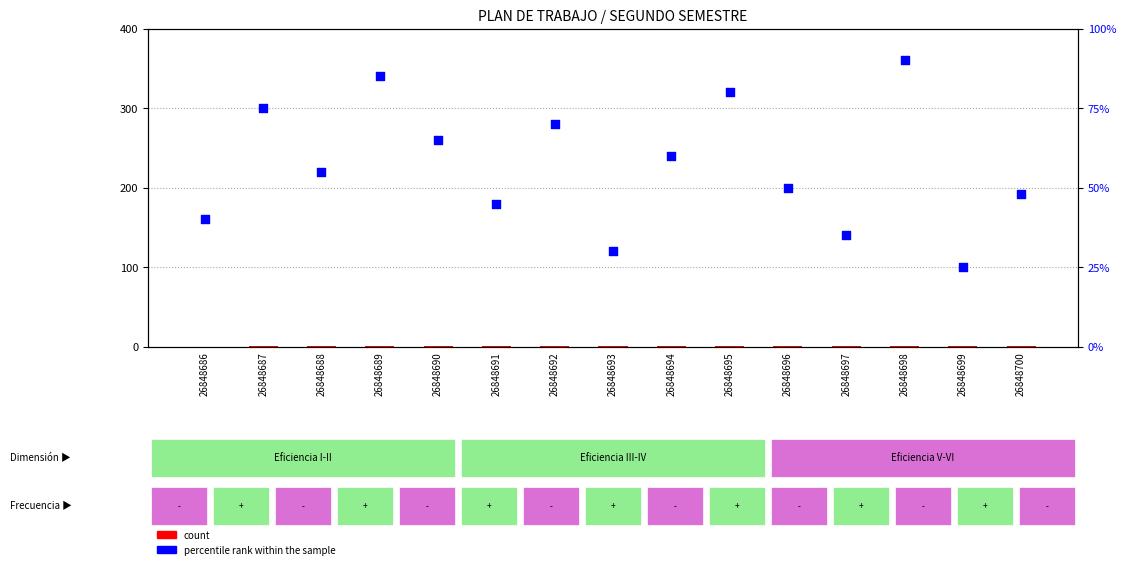

At how many categories does at least one series exceed 35?

12